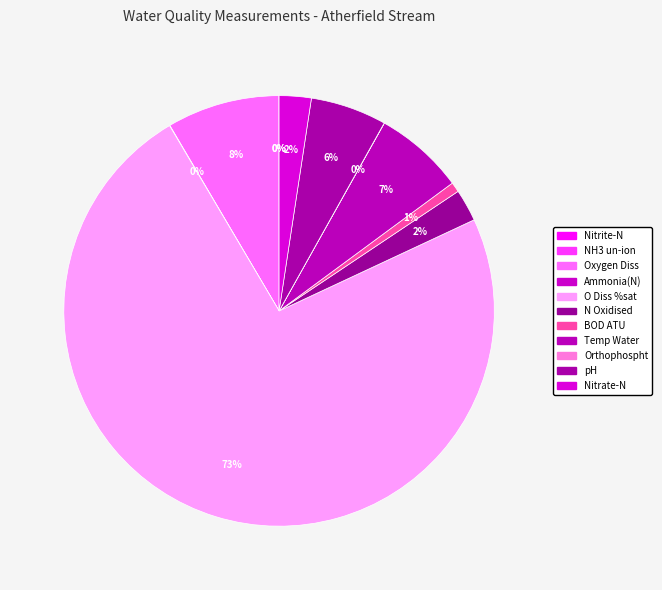

Which category has the smallest portion of the pie?

NH3 un-ion